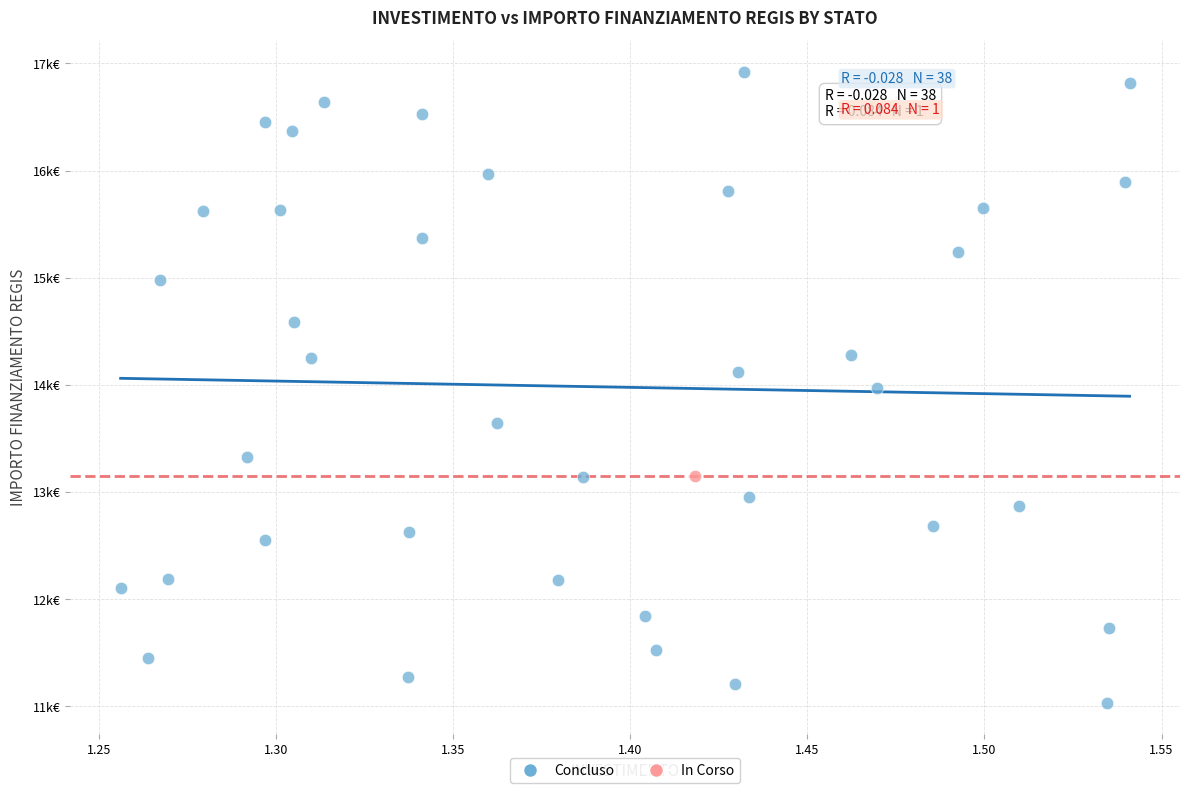

What are all the series names shown in the legend?

Concluso, In Corso